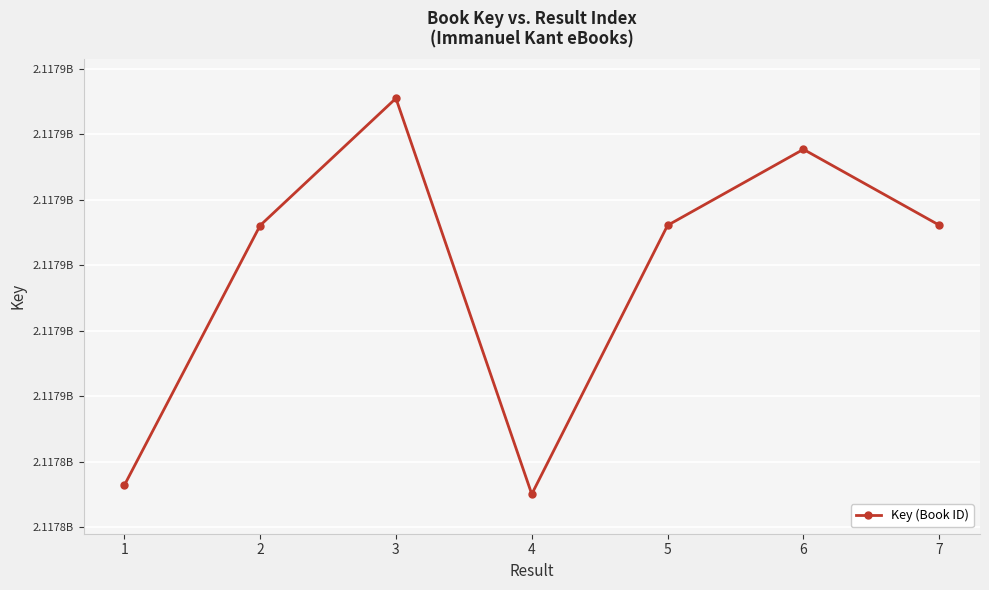

Which has a higher value, 3 or 5?

3